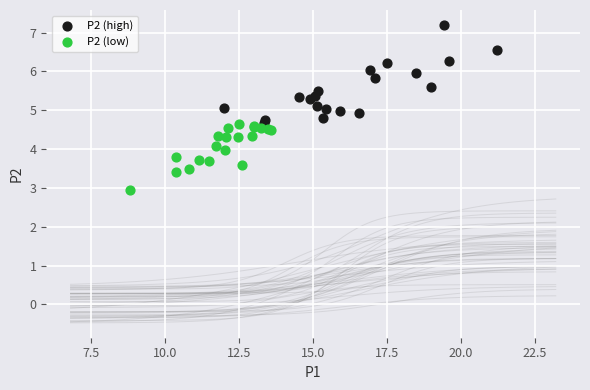

Which series contains the highest Y value?

P2 (high)